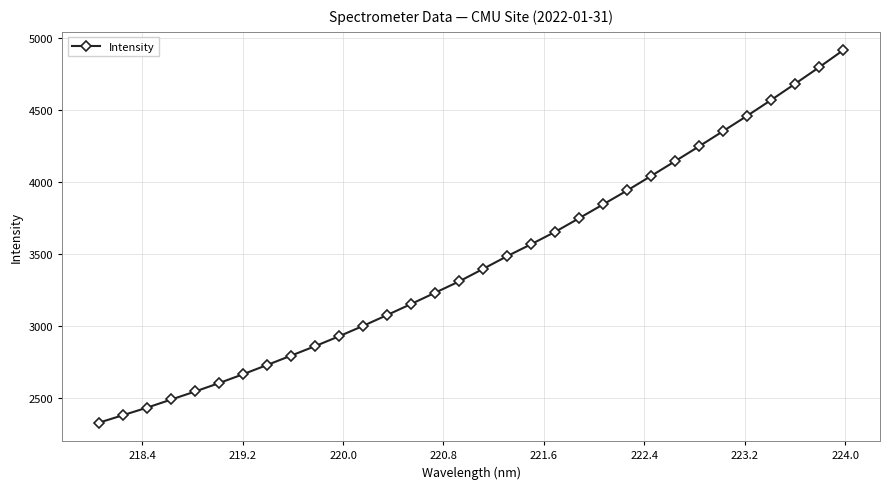

What is the smallest value displayed?

2327.2